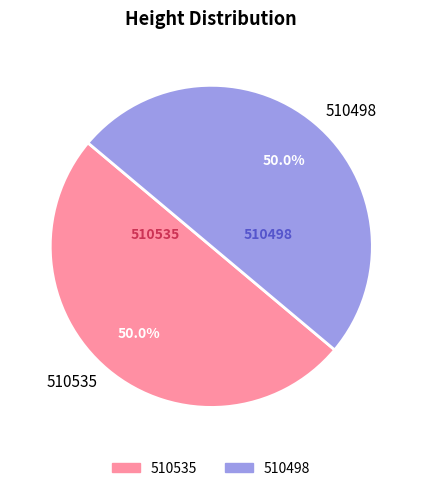

To the nearest percent, what is the average slice percentage?

50%